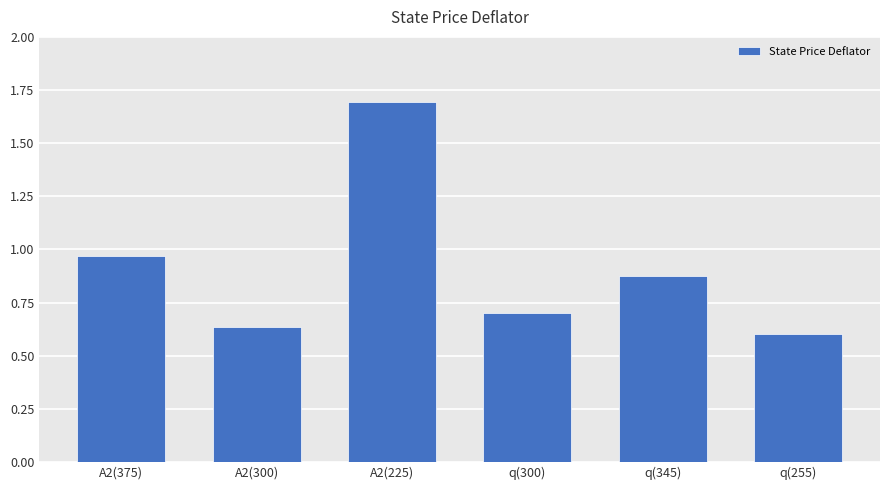

Rank the categories by value from lowest to highest.

q(255), A2(300), q(300), q(345), A2(375), A2(225)